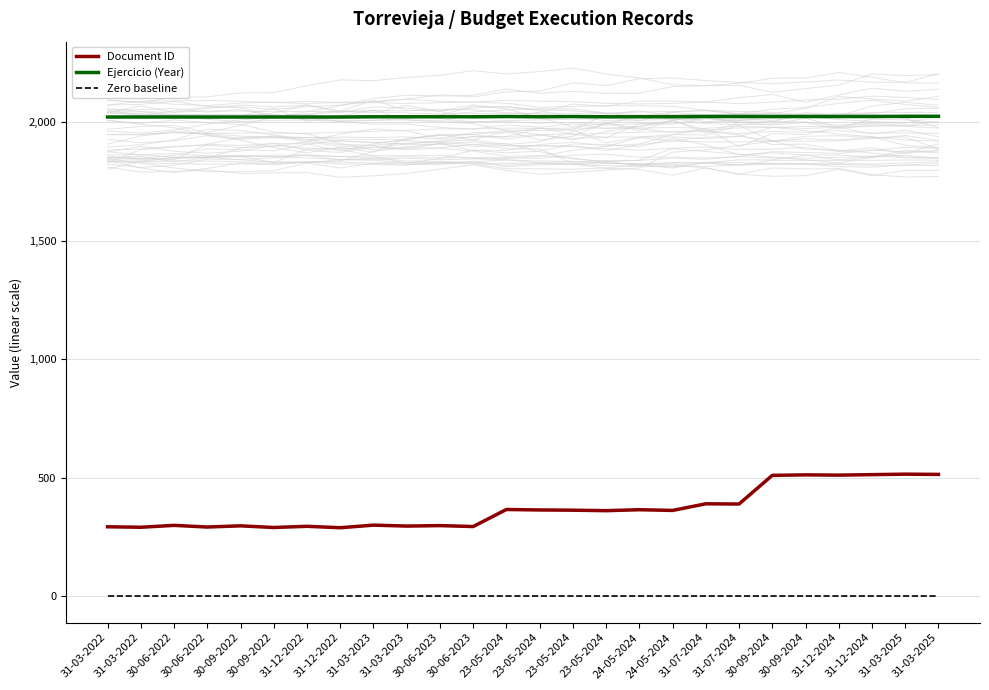

What is the label of the 21st point from the left?

30-09-2024